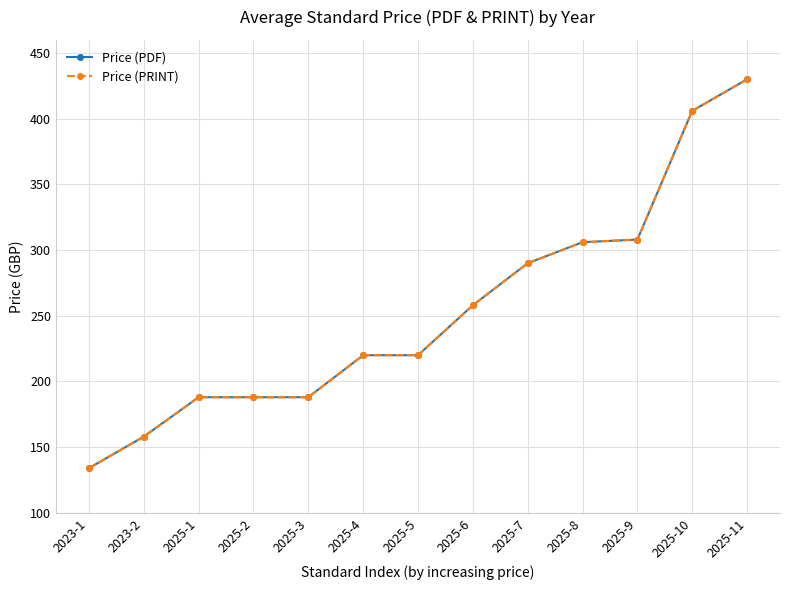

Does the chart have visible grid lines?

Yes